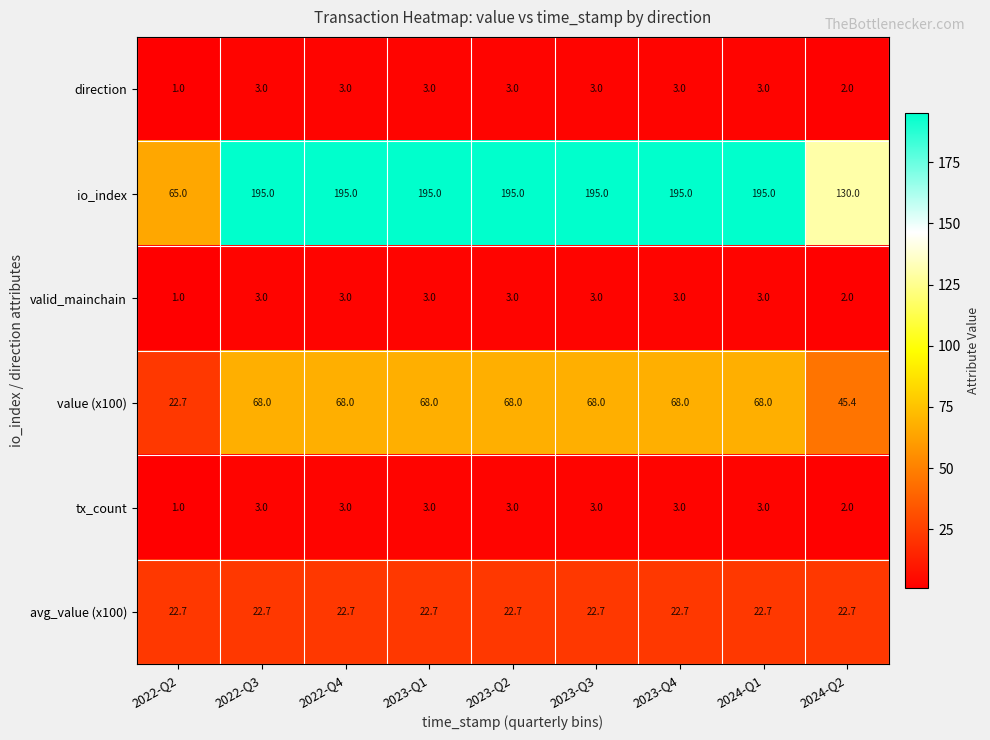

What is the sum of the io_index values at 2024-Q1 and 2023-Q1?

390.0